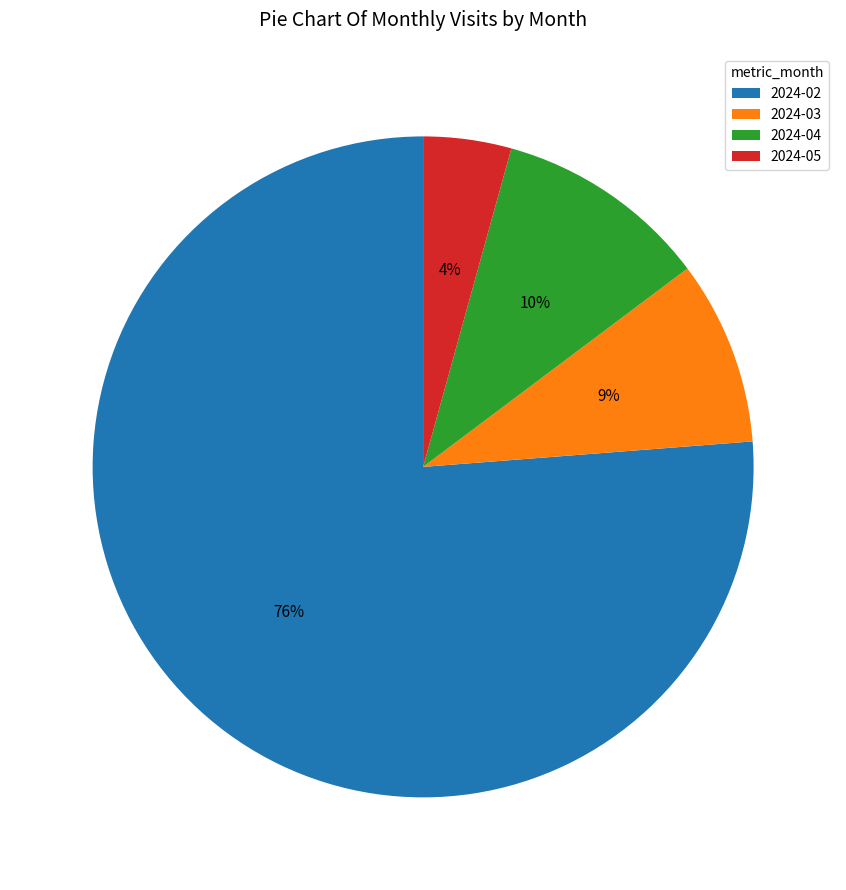

How many slices are in this pie chart?

4